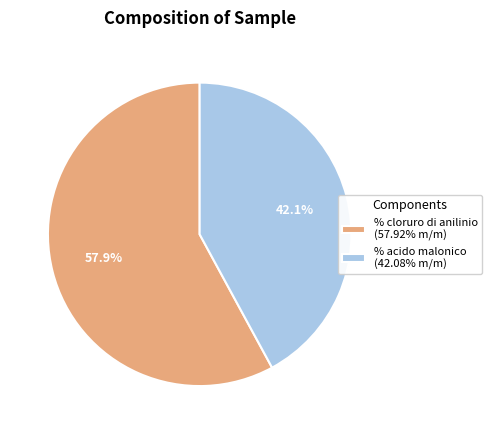

What is the total percentage of % acido malonico and % cloruro di anilinio?

100.0%